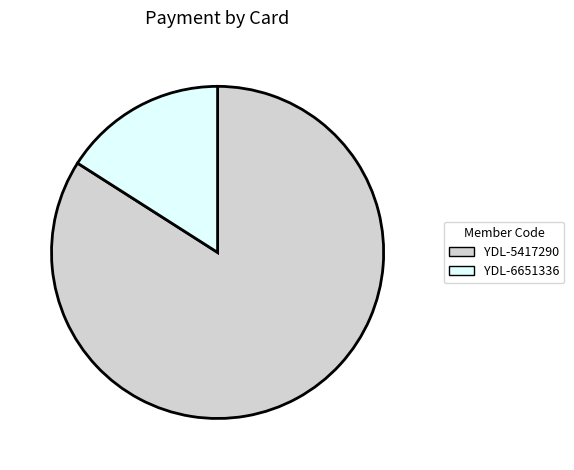

Approximately how many times larger is the value at YDL-6651336 compared to YDL-5417290?

0.2